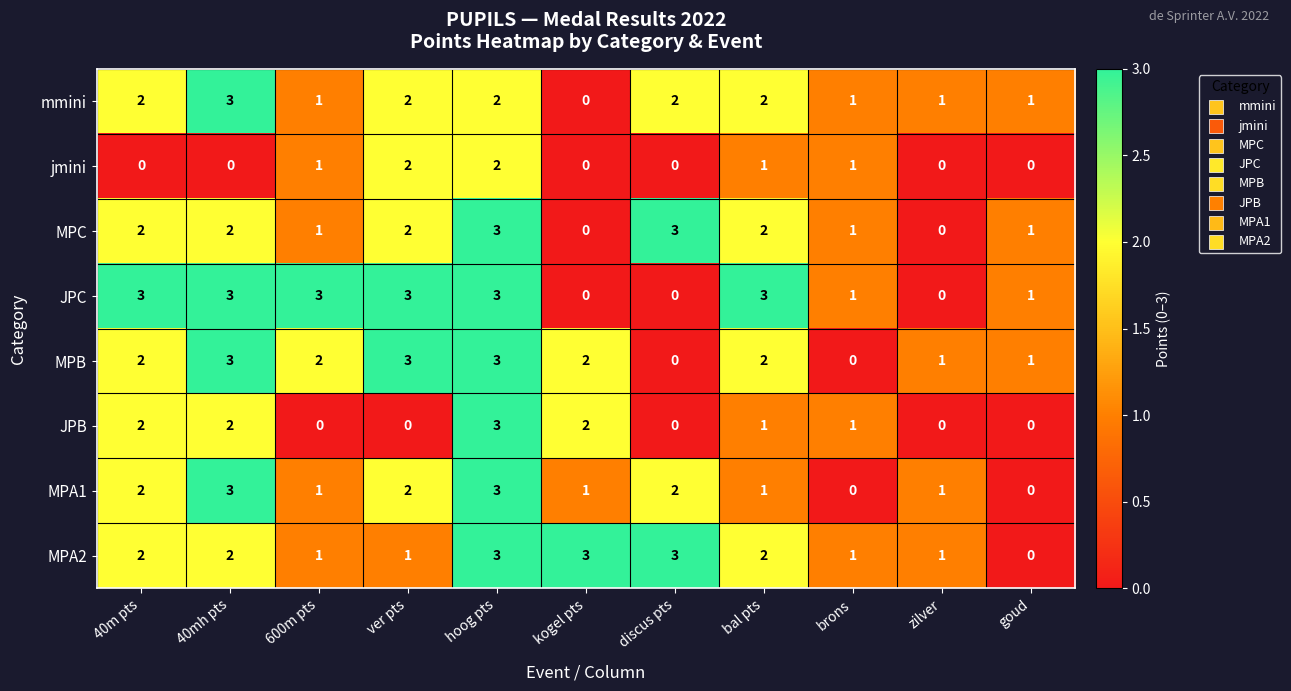

How many series are shown in this chart?

8